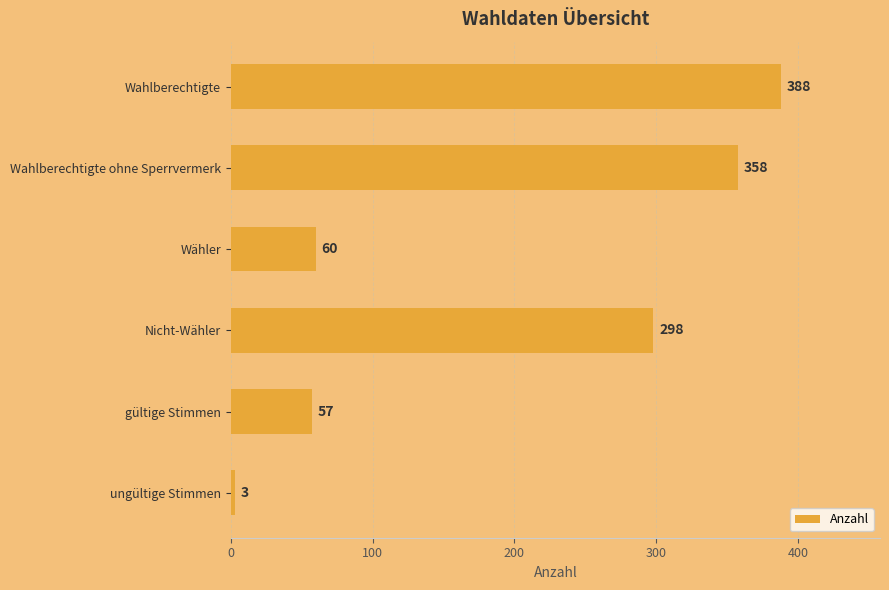

What is the sum of all values?

1164